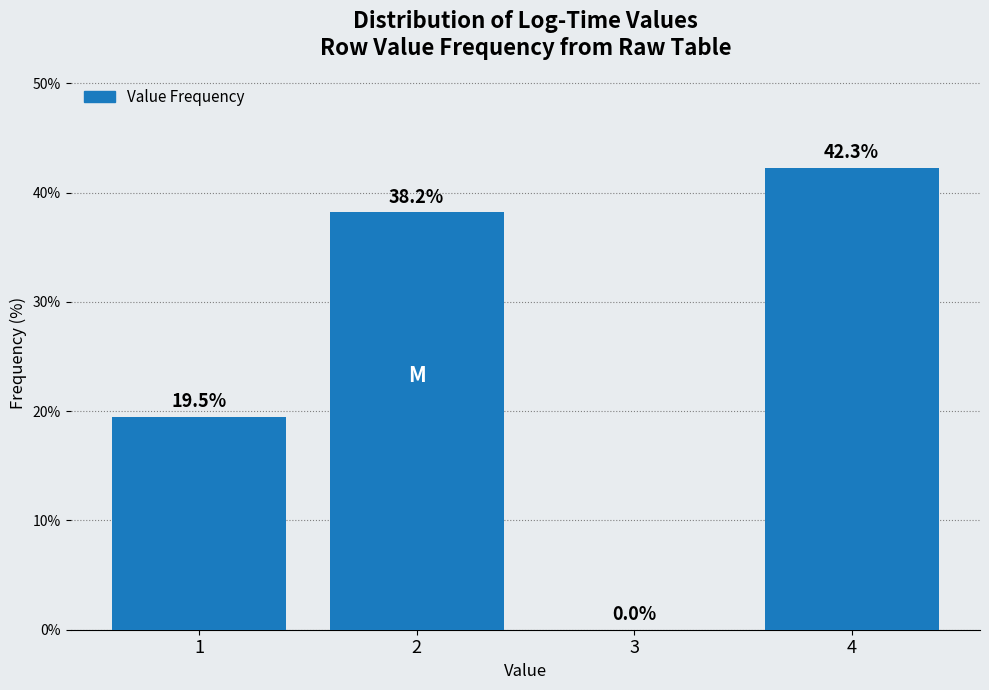

Reading left to right, list all the values displayed in this chart.

1=19.5	2=38.2	3=0.0	4=42.3